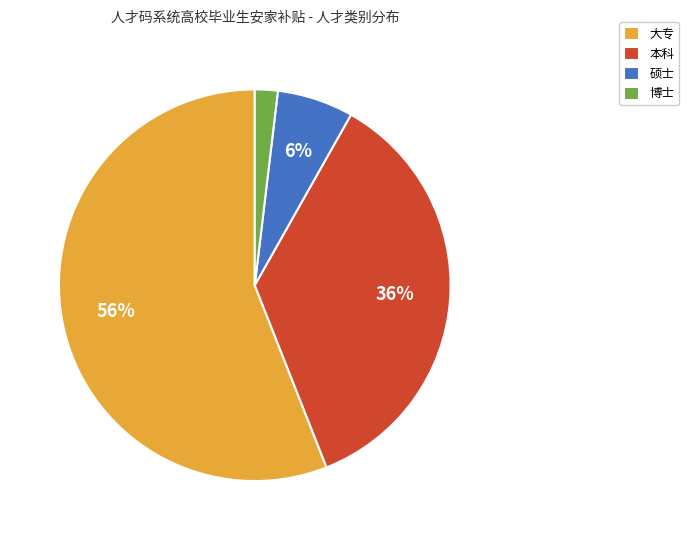

Do 硕士 and 博士 together represent more than half of the pie?

No